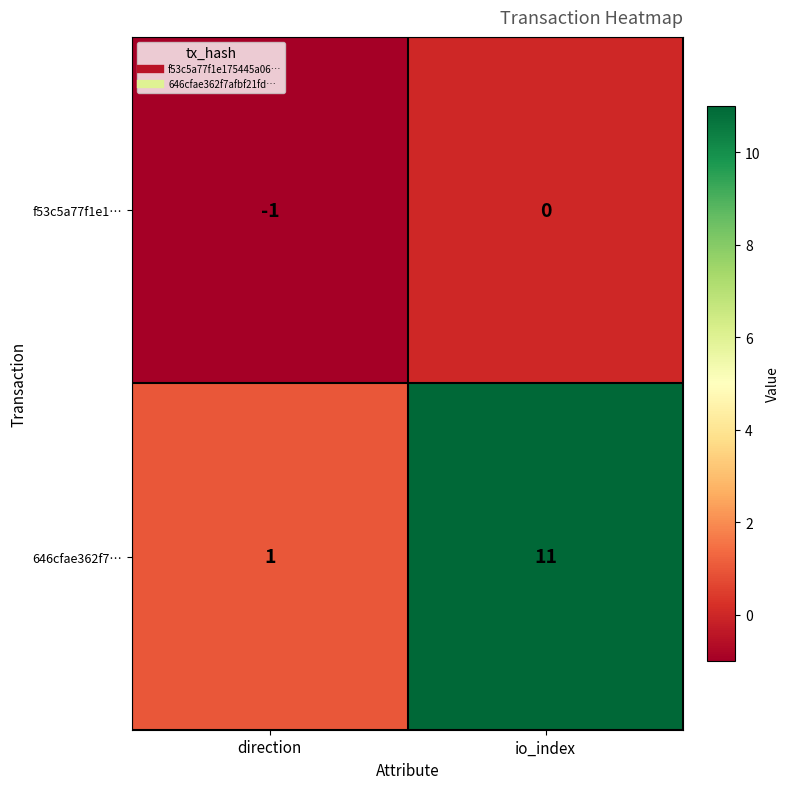

The f53c5a77f1e1… series shows 0 at io_index. True or false?

True